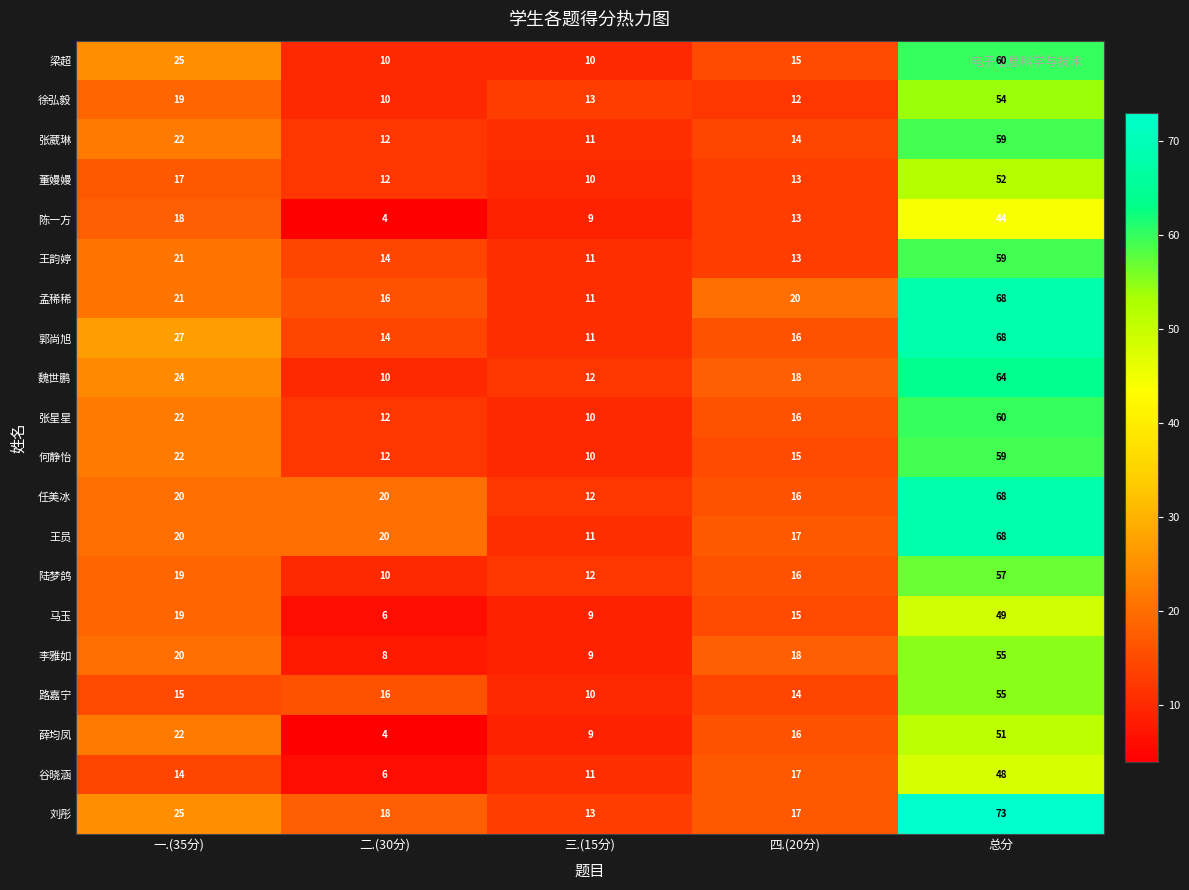

List the labels in order of 谷晓涵 value, largest first.

总分, 四.(20分), 一.(35分), 三.(15分), 二.(30分)